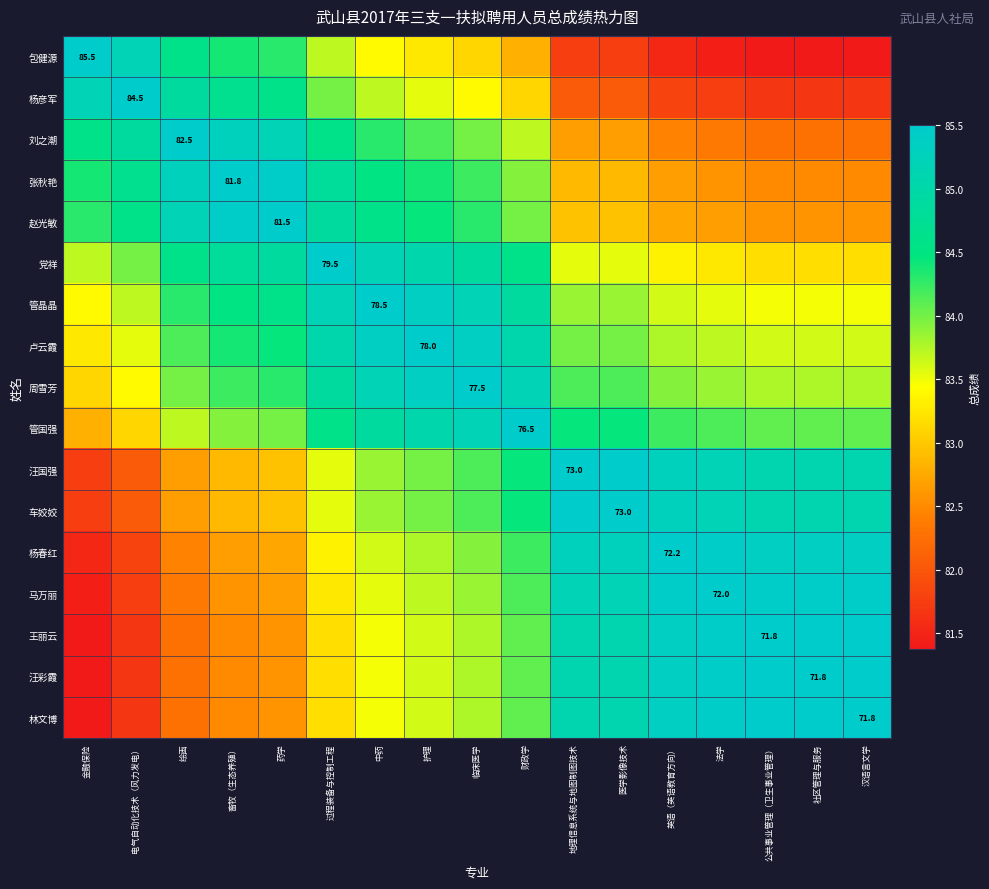

What is the highest value of the 管晶晶 series?

85.5